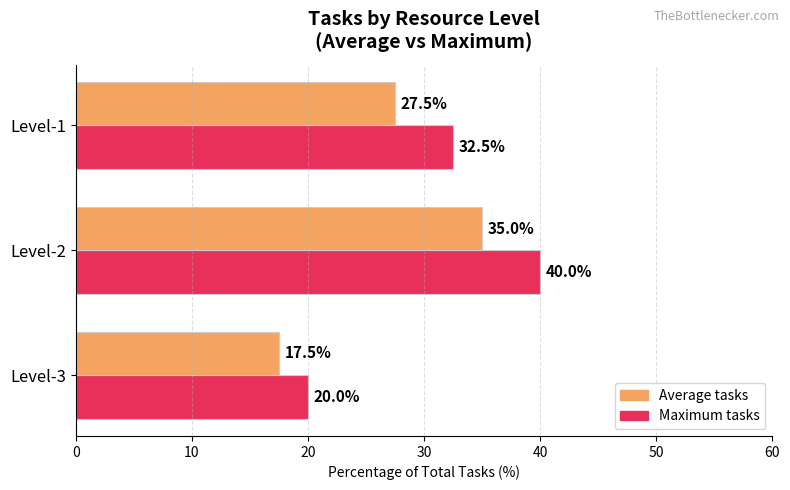

What is the difference between the highest and lowest values at Level-2?

5.0